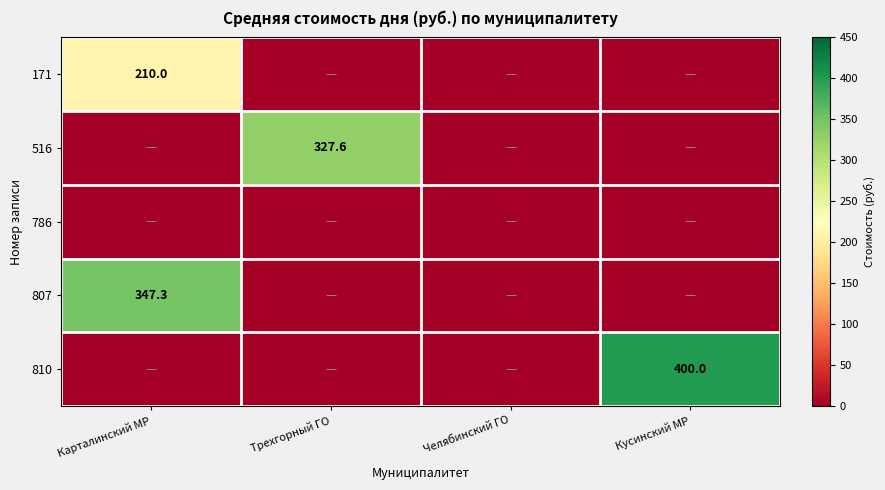

Which label corresponds to the largest value in the chart?

Кусинский МР